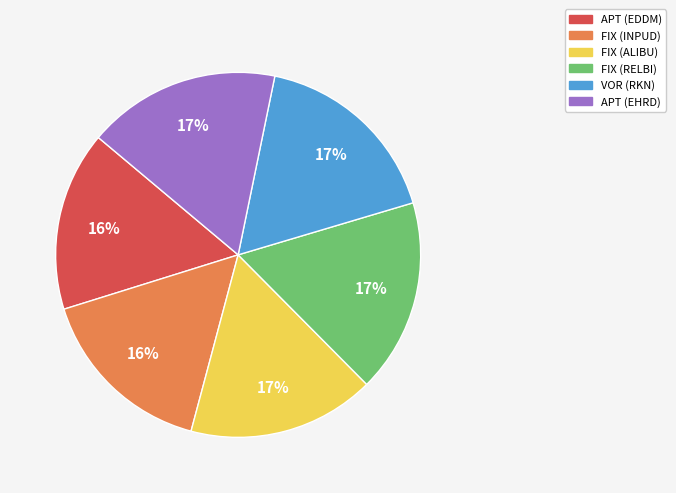

Is it true that VOR (RKN) is 6% of the pie?

False